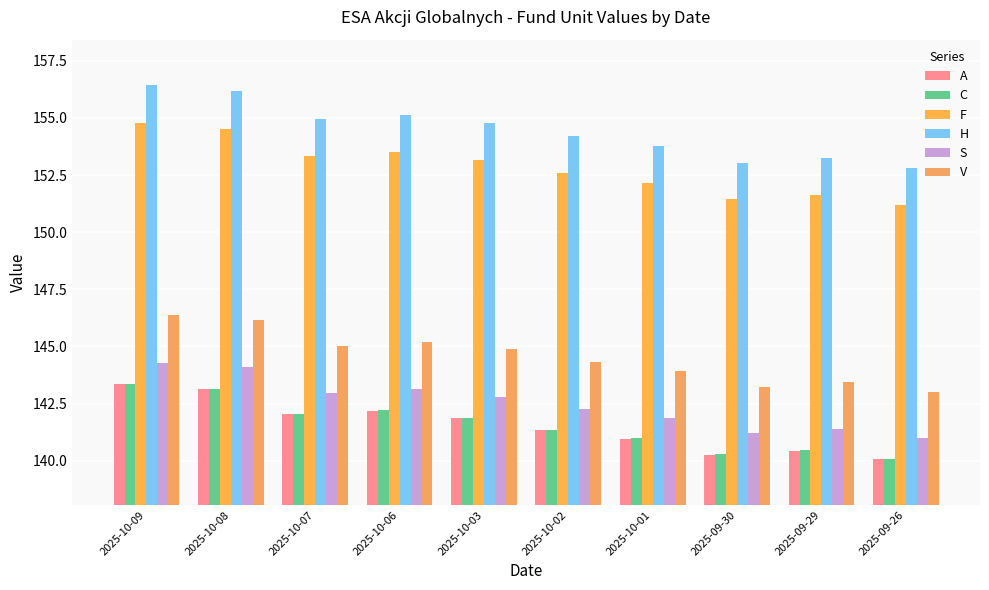

How many values in the H series are below 154?

4